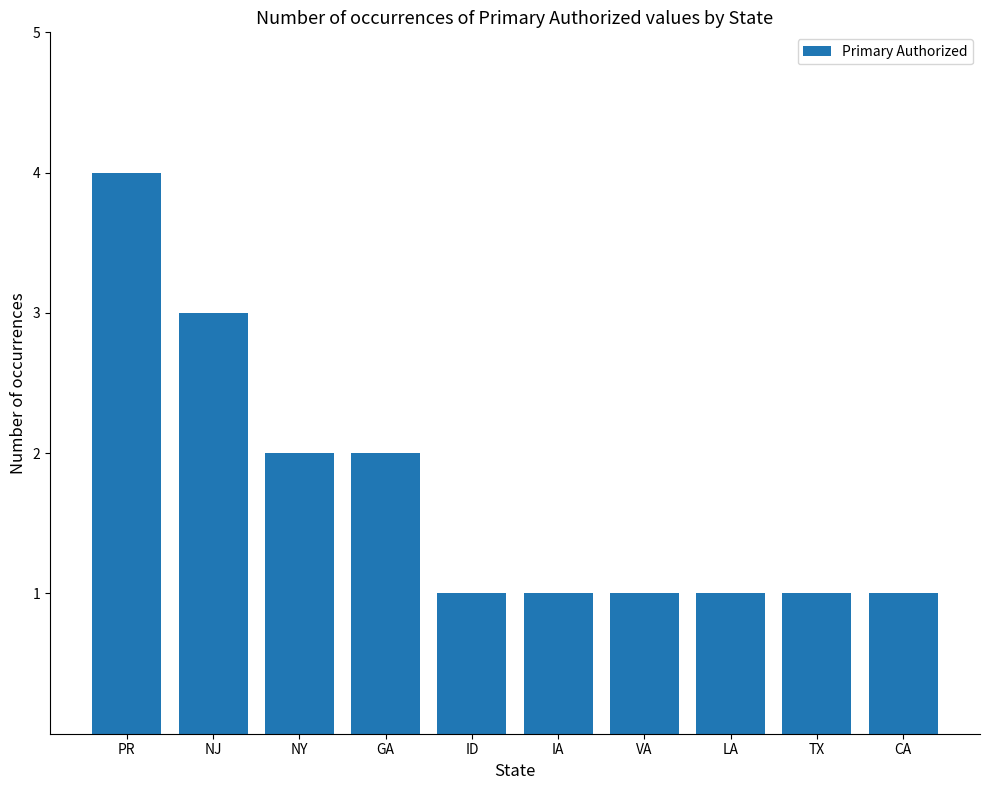

What is the greatest value displayed?

4